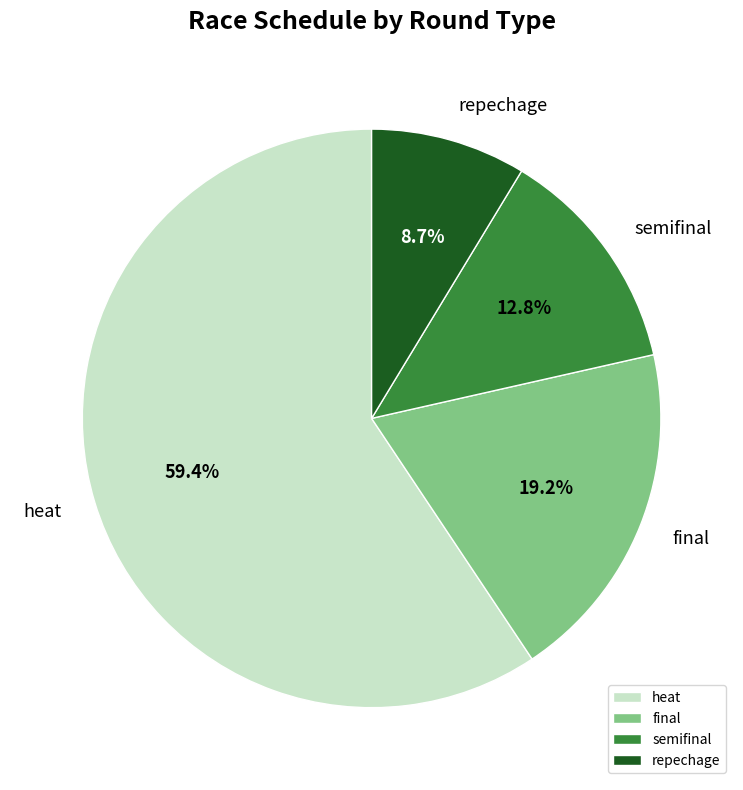

To the nearest percent, what is the difference between the largest and smallest slice percentages?

51%